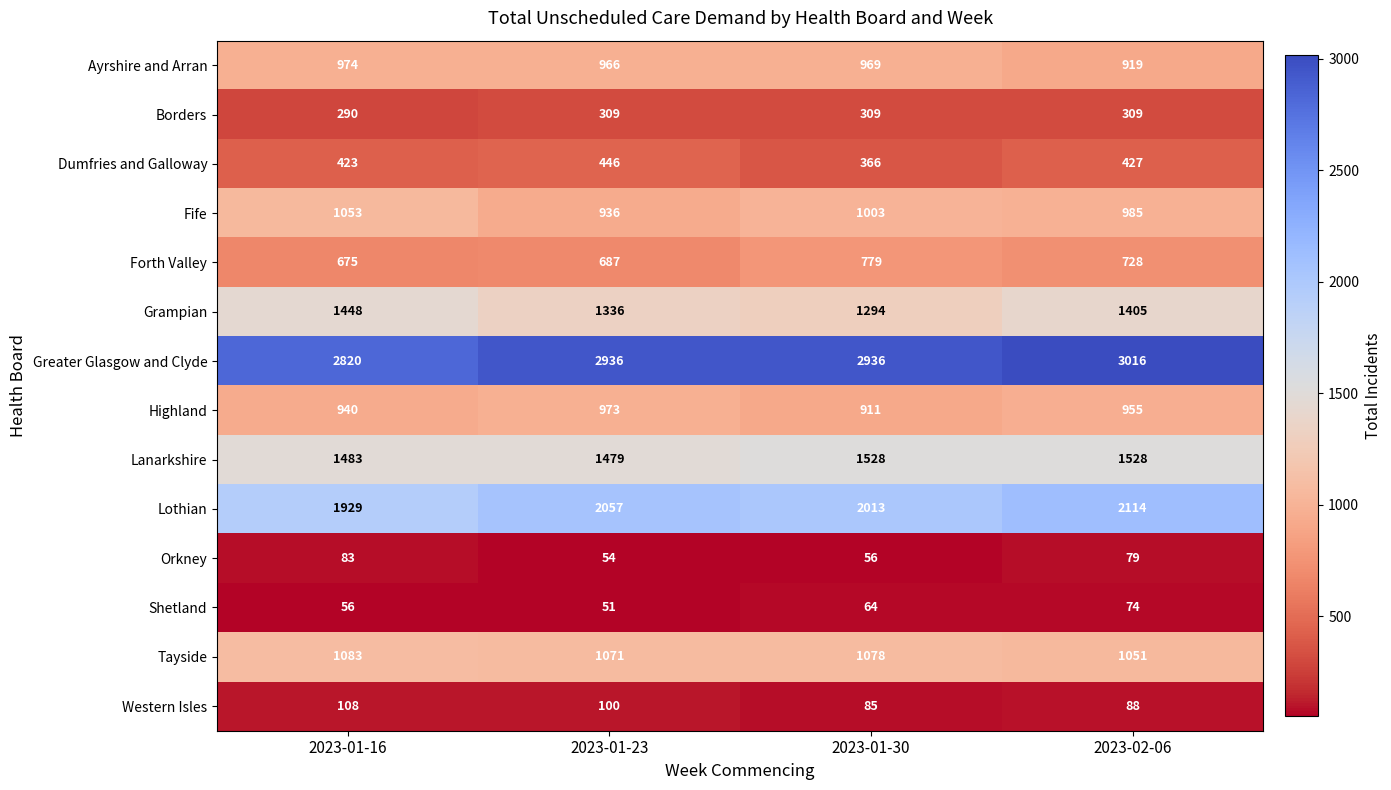

True or false: Western Isles has a value of 113 at 2023-01-30.

False